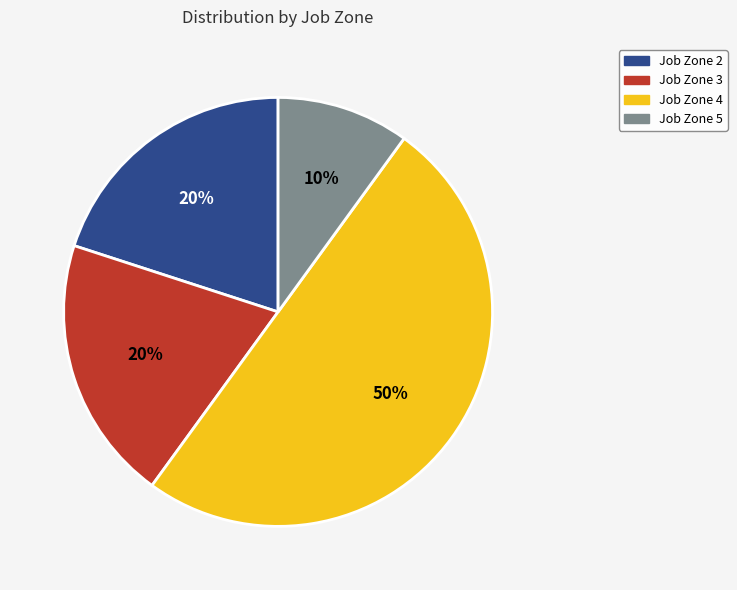

What is the smallest slice in the pie chart?

Job Zone 5